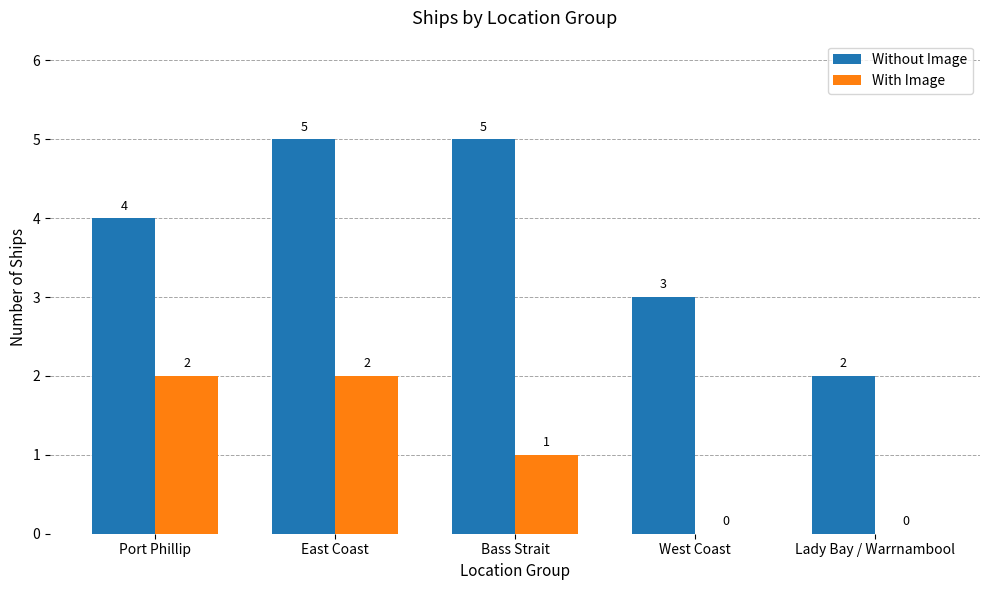

Between Bass Strait and West Coast, which series saw the biggest shift?

Without Image